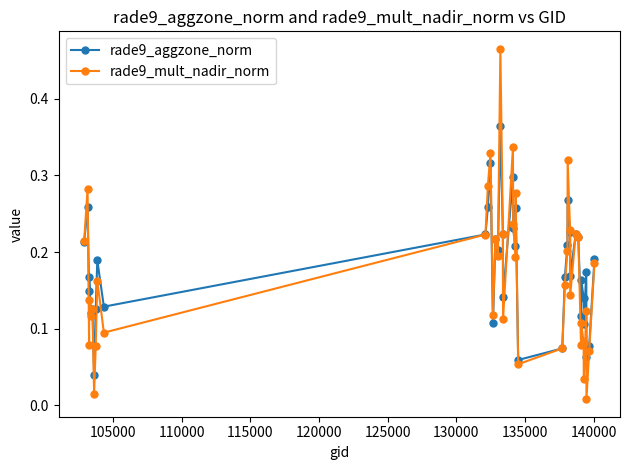

At how many categories does at least one series exceed 0?

40